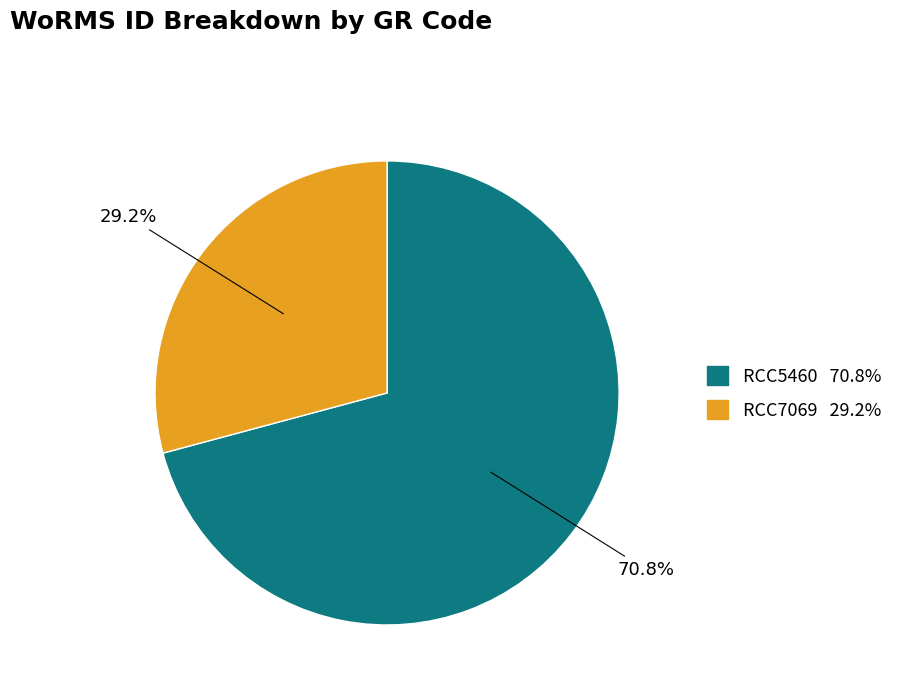

True or false: RCC7069 accounts for 29% of the total.

True